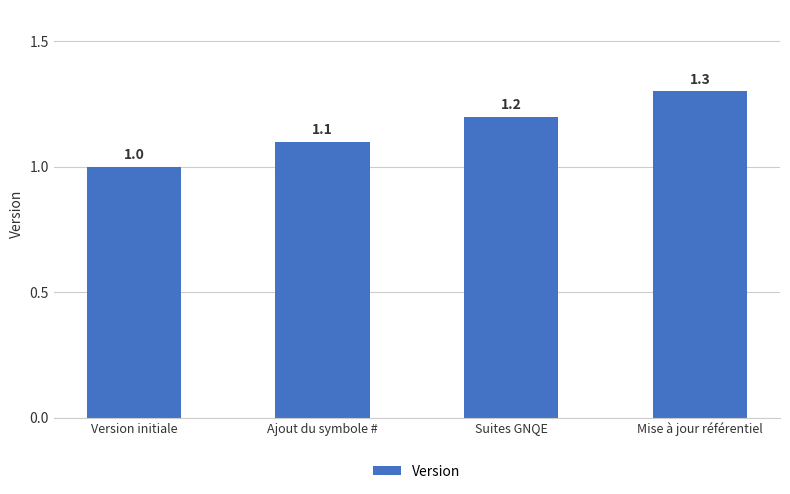

The chart shows a value of 1.7 at Version initiale. True or false?

False